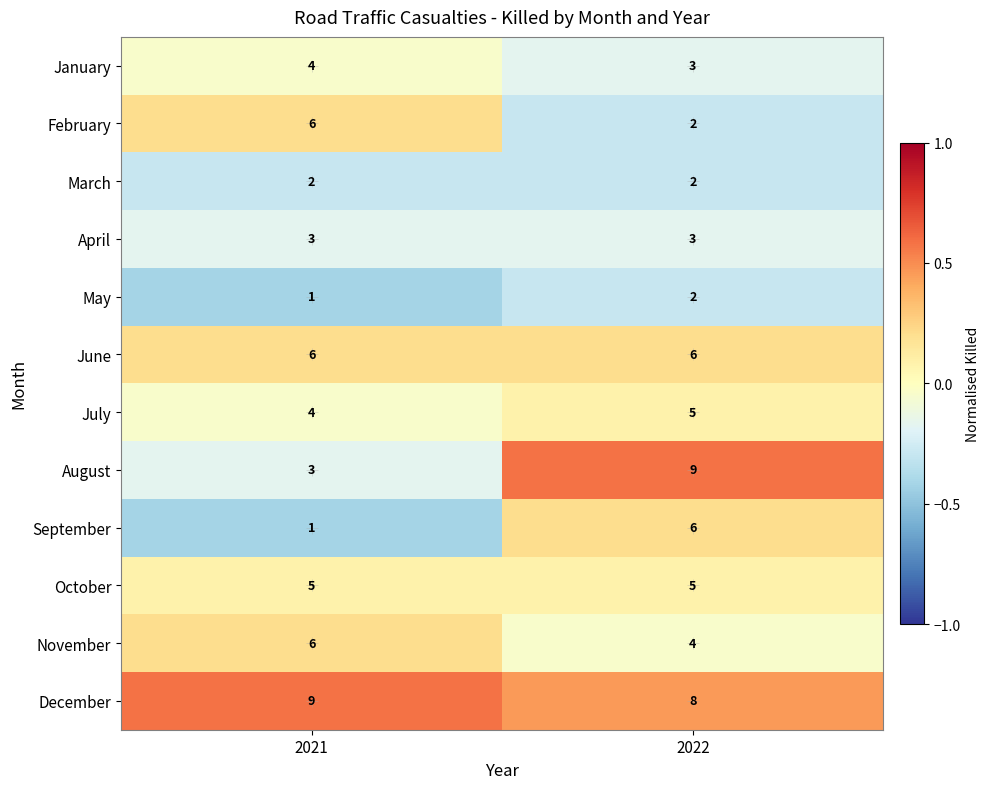

List the labels in order of August value, largest first.

2022, 2021